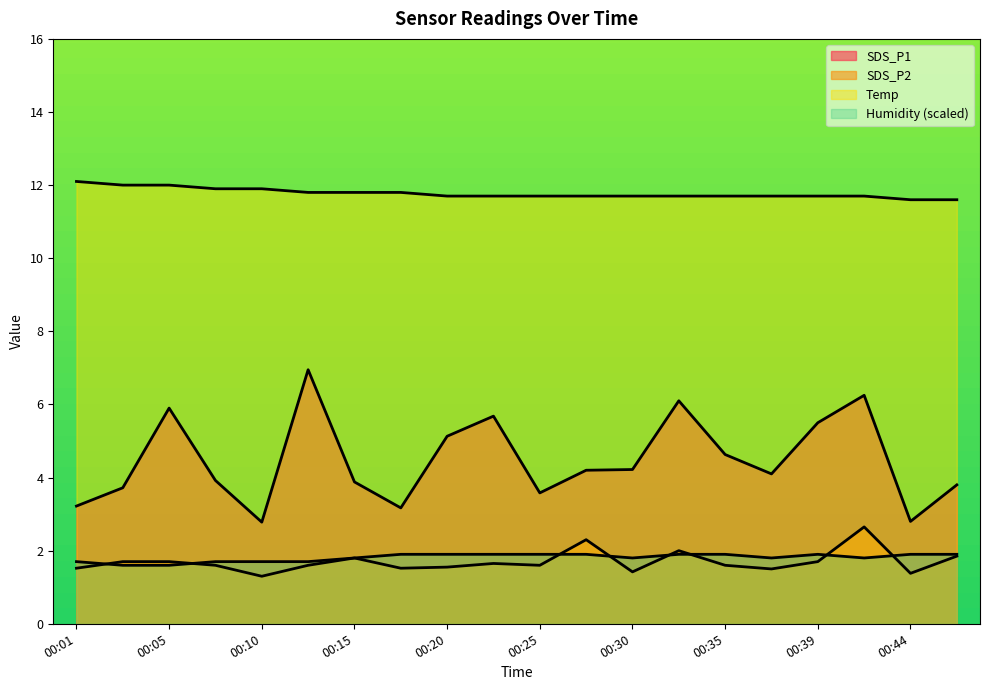

What is the difference between the maximum and minimum values in the SDS_P2 series?

1.3